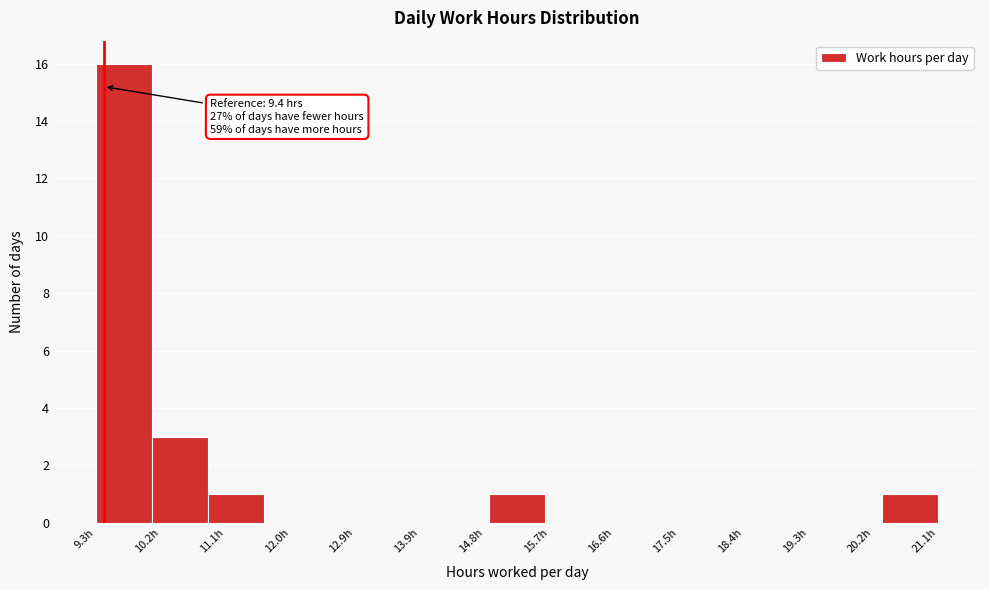

Over which range of the x-axis is the bar tallest?

9.3 to 10.1